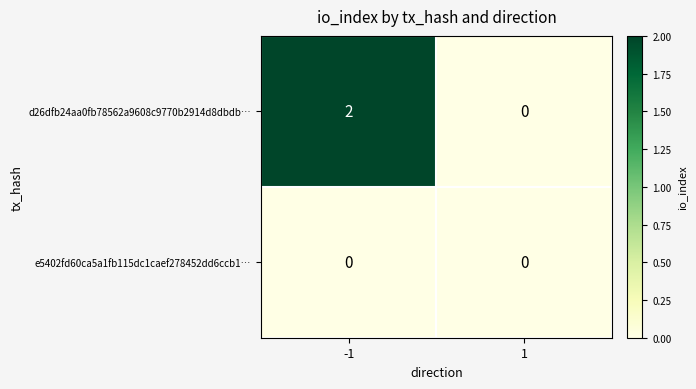

Which series has the largest total across all categories?

d26dfb24aa0fb78562a9608c9770b2914d8dbdb…